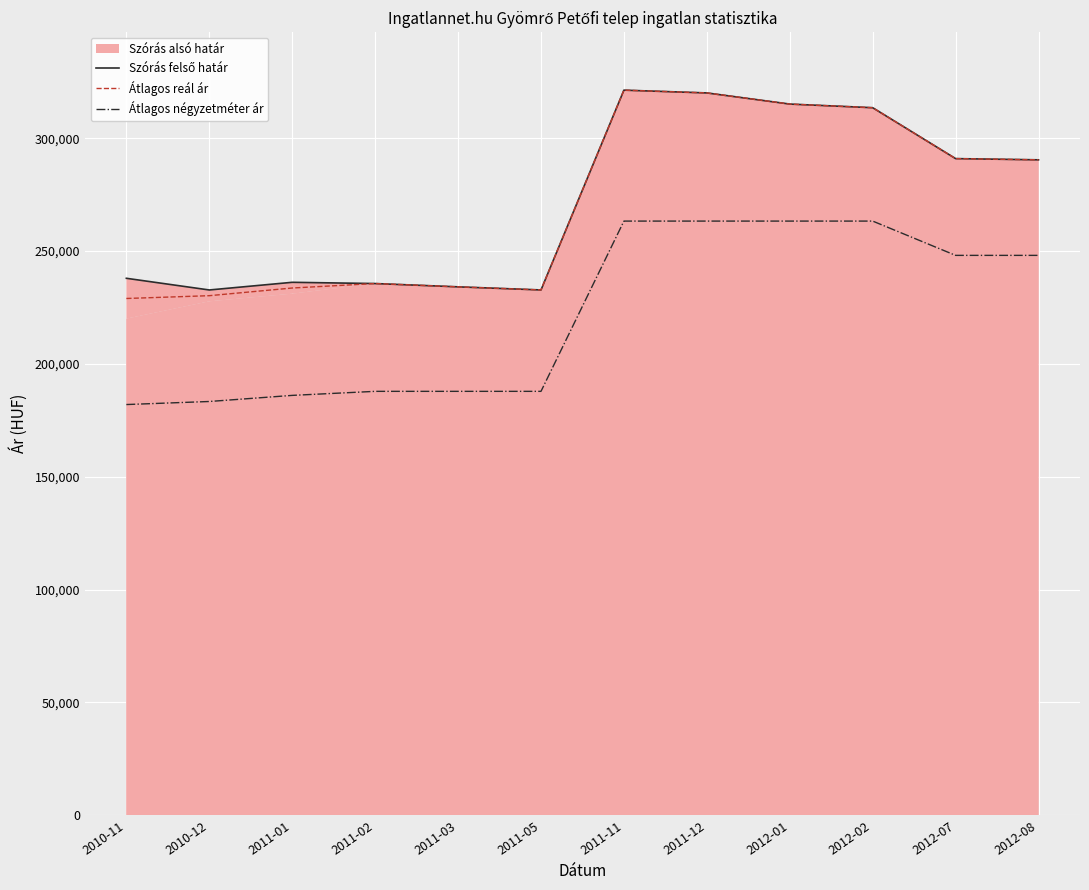

What is the difference between the highest and lowest values at 2010-12?

49406